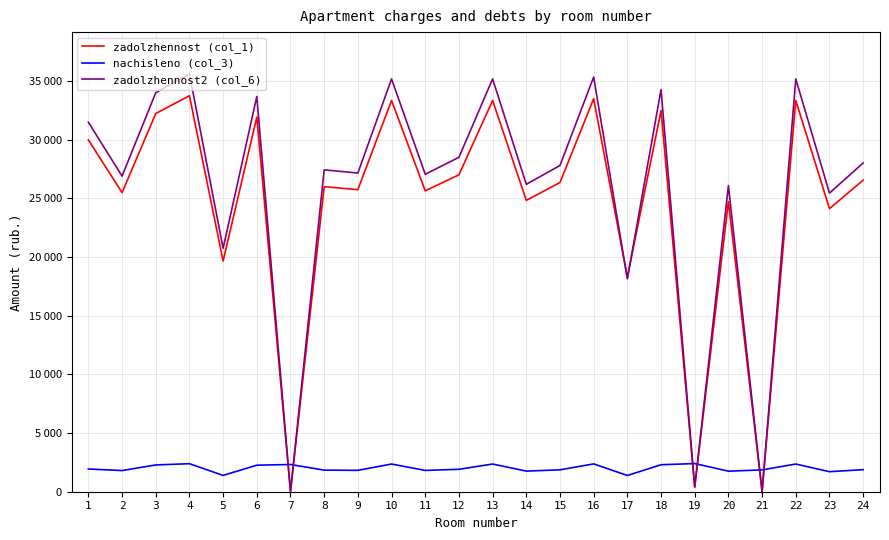

Reading right to left, transcribe all the data shown in this chart.

zadolzhennost (col_1): 26564.0	24130.7	33357.1	0.0	24739.0	400.1	32495.3	18269.2	33509.2	26361.2	24840.4	33357.1	27020.2	25651.5	33357.1	25752.9	26006.4	0.0	31937.7	19669.5	33762.7	32241.8	25499.4	29995.0
nachisleno (col_3): 1880.1	1707.9	2360.9	1862.2	1750.9	2400.4	2299.9	1385.0	2371.7	1865.8	1758.1	2360.9	1912.4	1815.5	2360.9	1822.7	1840.6	2321.5	2260.4	1392.1	2389.6	2282.0	1804.7	1937.5
zadolzhennost2 (col_6): 28026.3	25459.0	35193.3	0.0	26100.8	400.1	34284.1	18148.7	35353.8	27812.4	26207.8	35193.3	28507.7	27063.6	35193.3	27170.5	27438.0	0.0	33695.8	20752.3	35621.3	34016.7	26903.1	31502.0